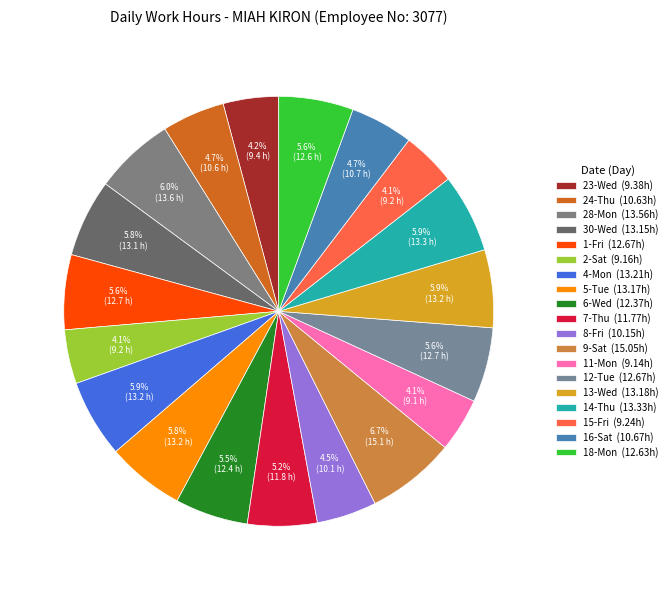

How many segments does this pie chart have?

19